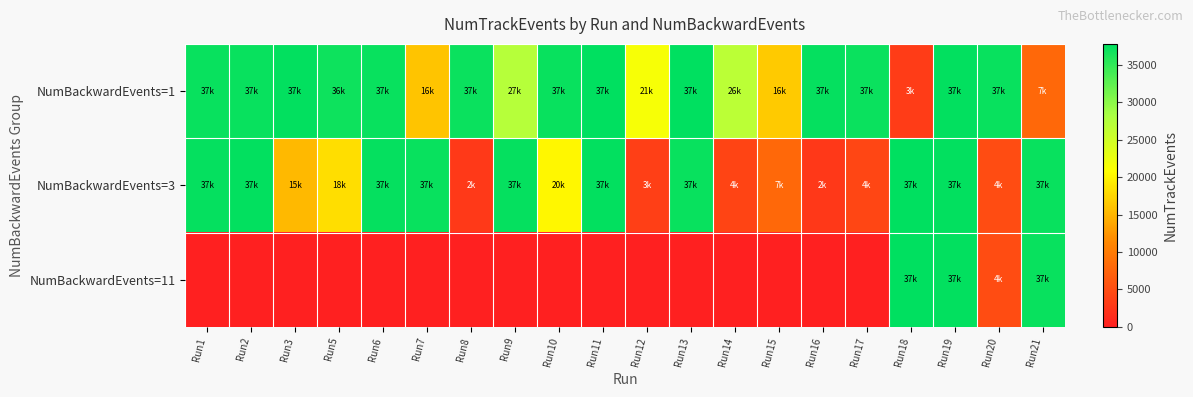

Which series has the largest total across all categories?

NumBackwardEvents=1